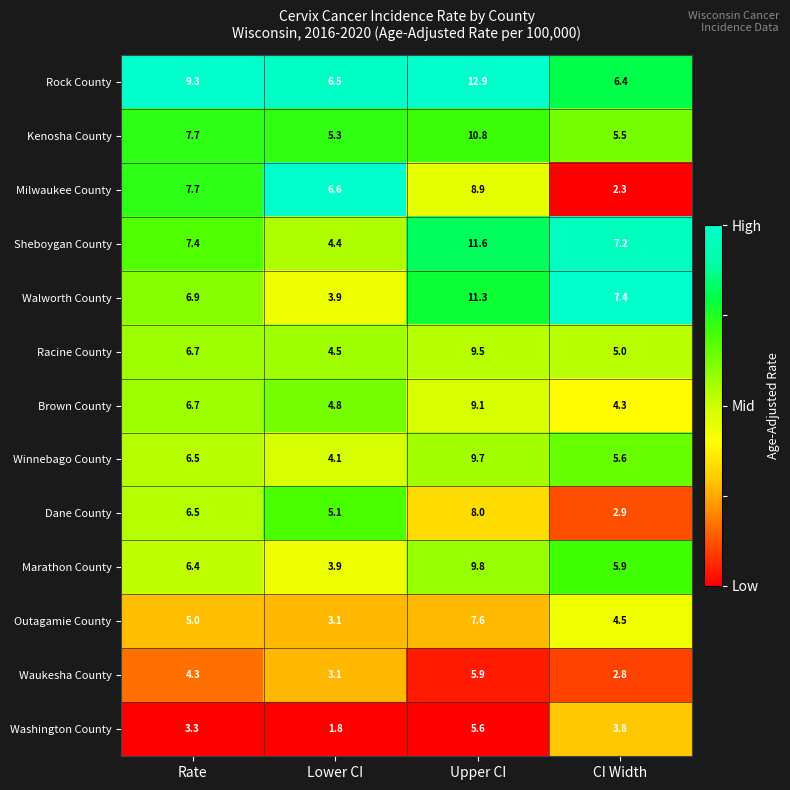

What is the maximum value shown in the chart?

12.9